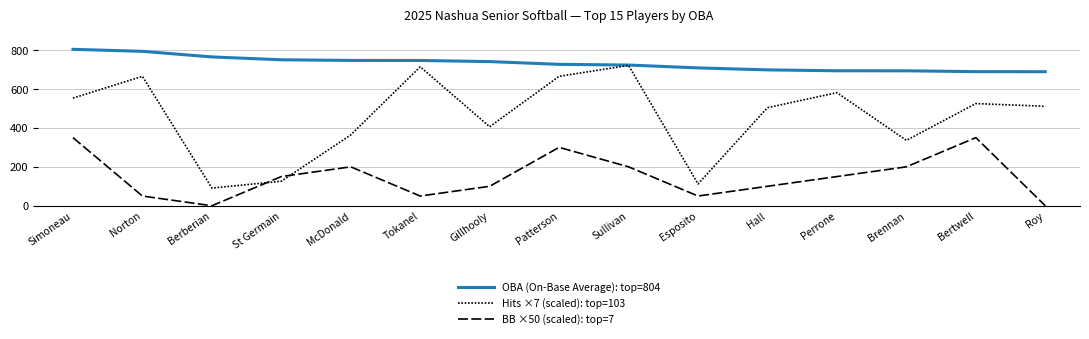

True or false: OBA (On-Base Average): top=804 has a value of 317.8 at Bertwell.

False